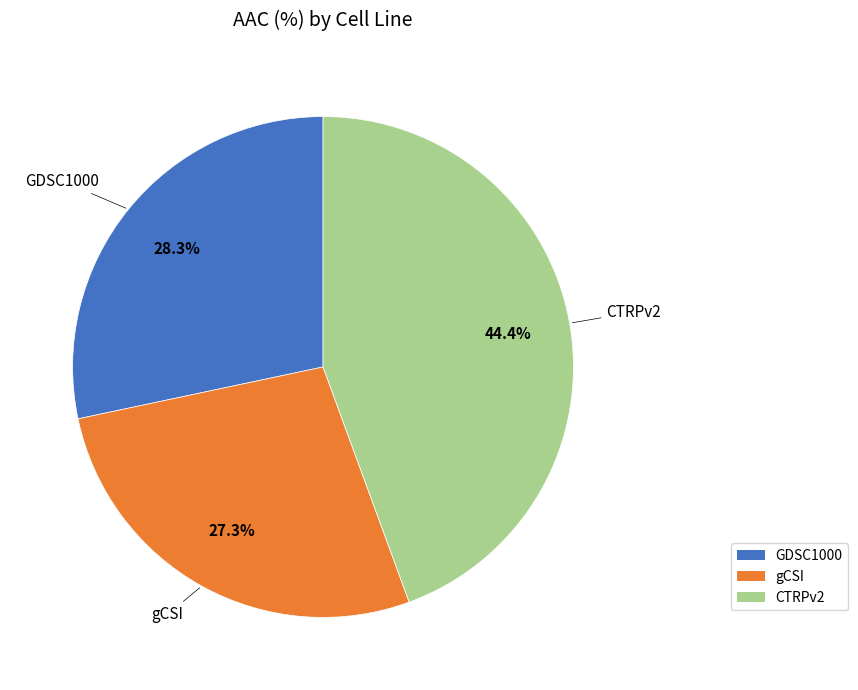

Combined, what portion of the pie is GDSC1000 and CTRPv2?

72.7%